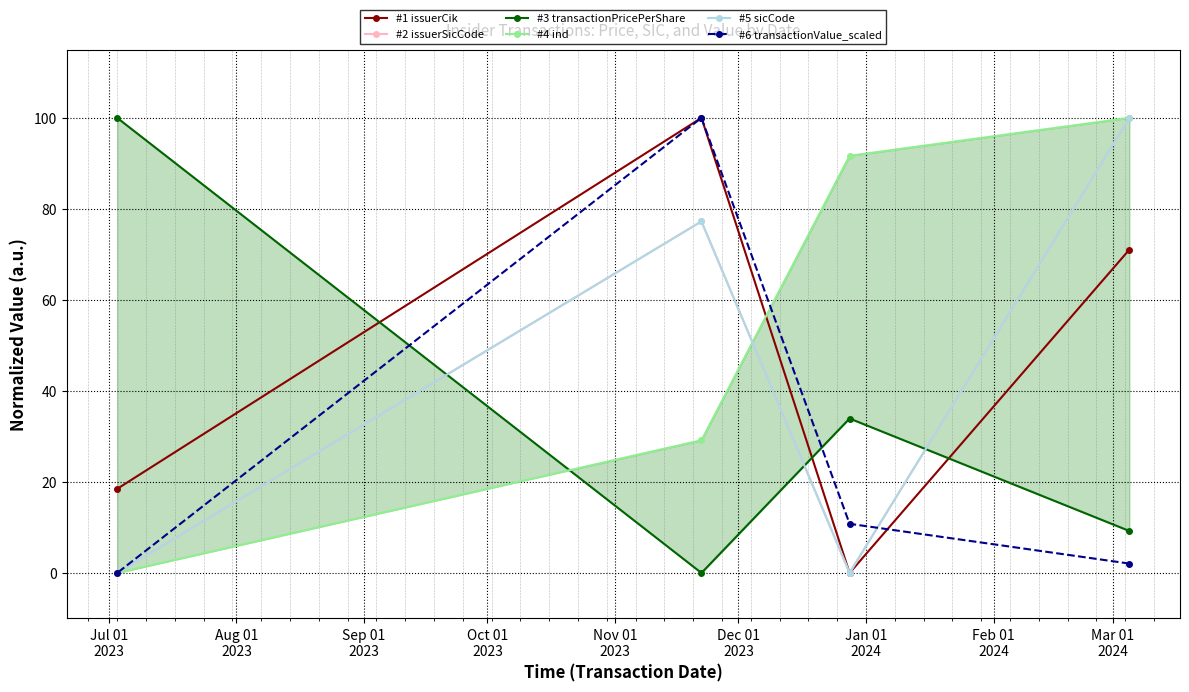

What is the sum of all #6 transactionValue_scaled values?

112.9